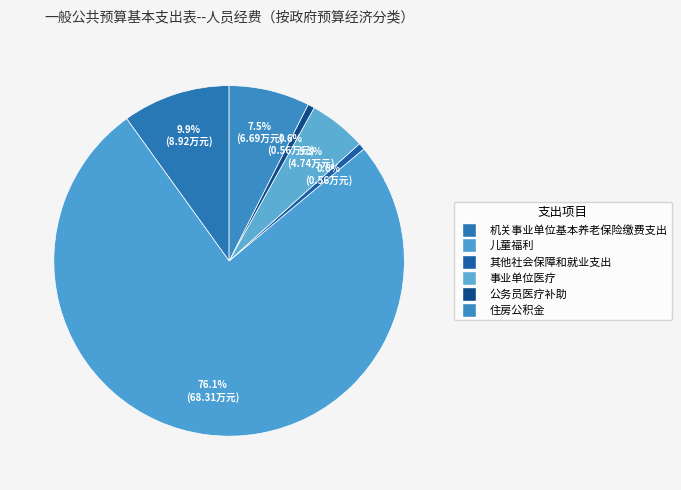

How many slices are in this pie chart?

6